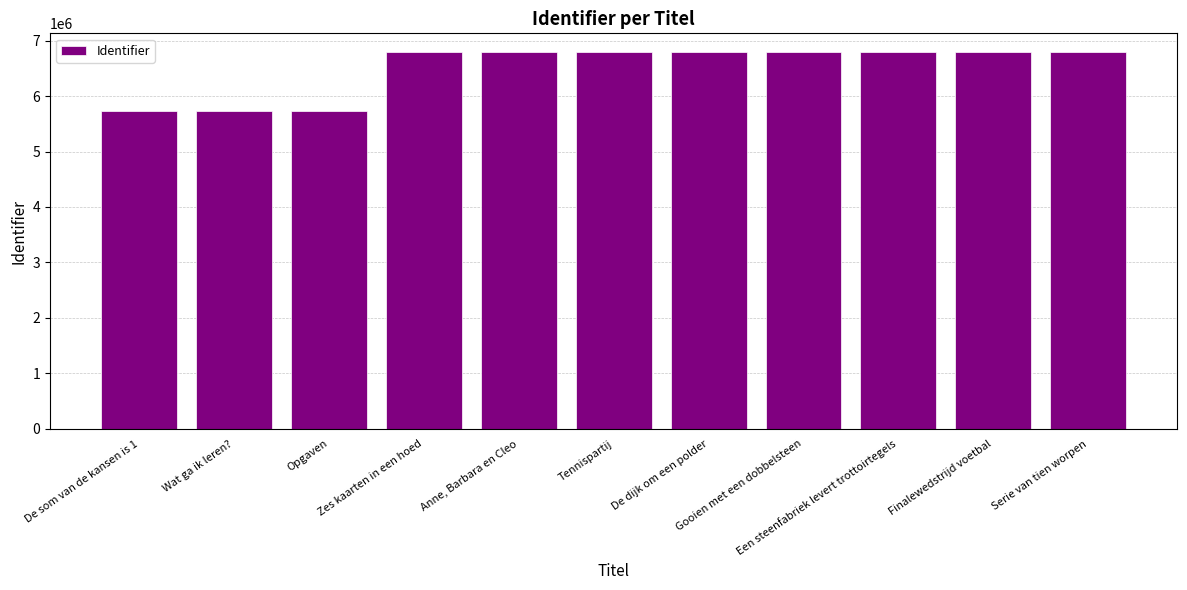

What is the smallest value displayed?

5726707